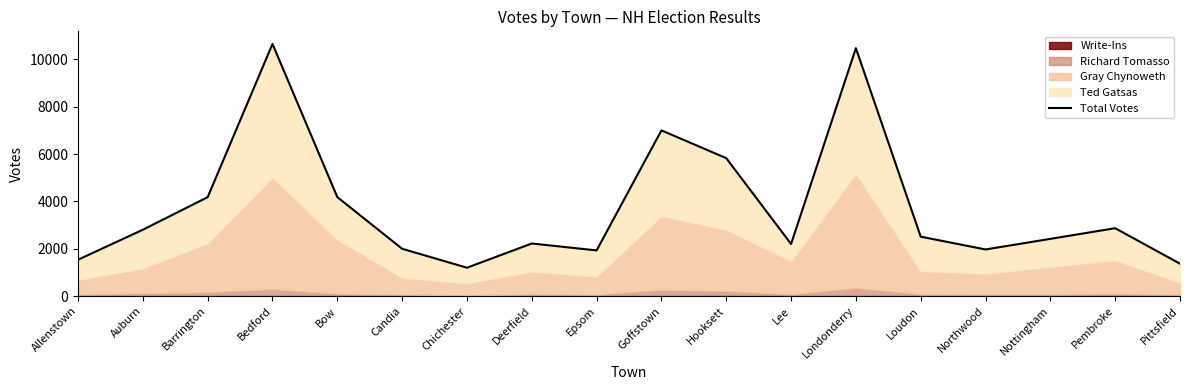

How many lines are shown in the chart?

1